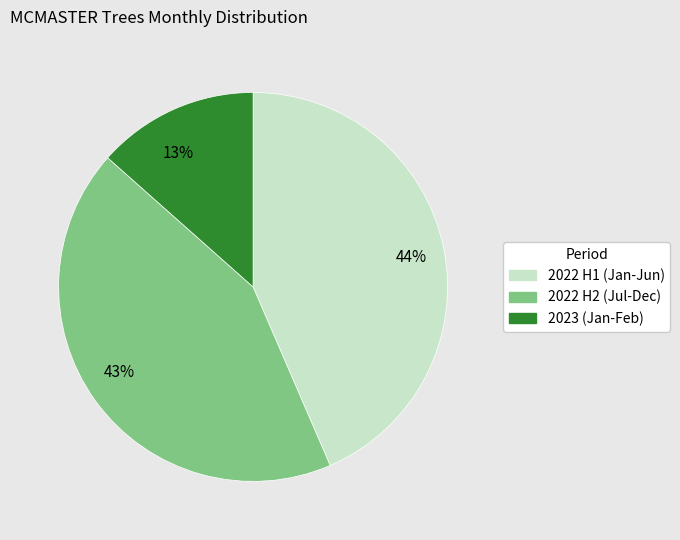

To the nearest percent, what is the average slice percentage?

33%